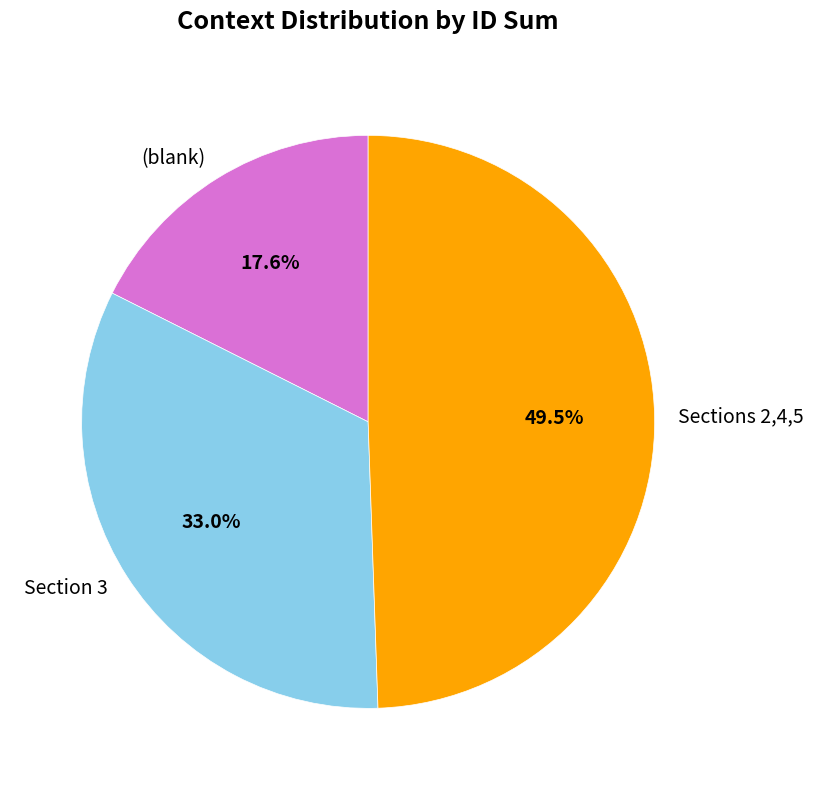

Which has a higher value, Sections 2,4,5 or (blank)?

Sections 2,4,5